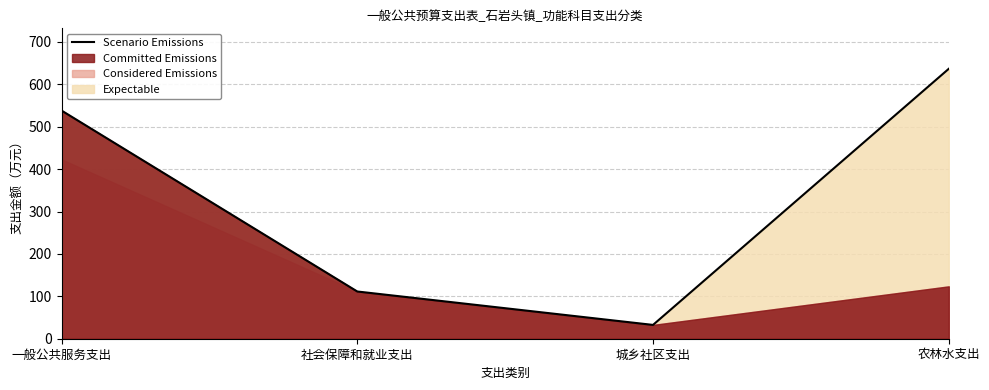

Reading left to right, extract all data points from this chart.

538.3	111.4	32.6	636.7